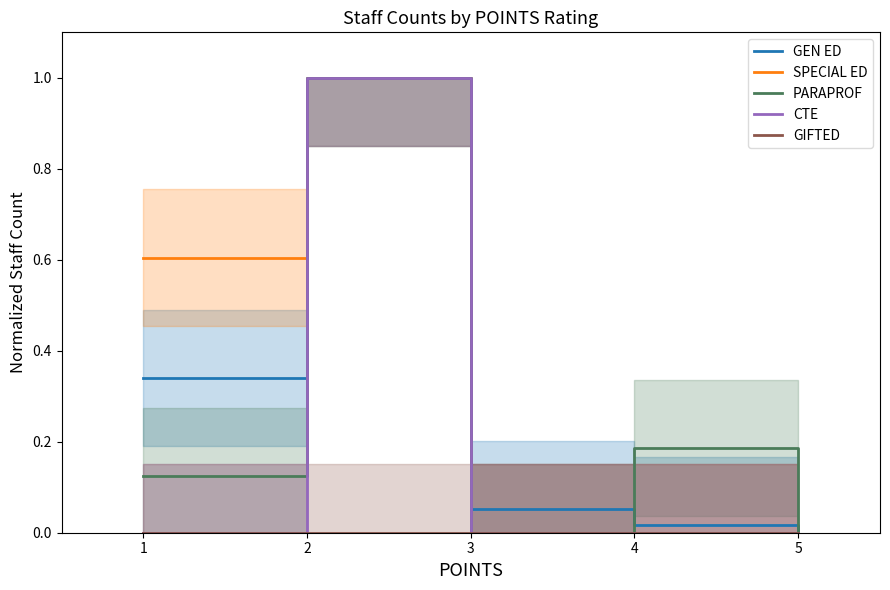

True or false: GEN ED has a value of 0.1 at 1.

False